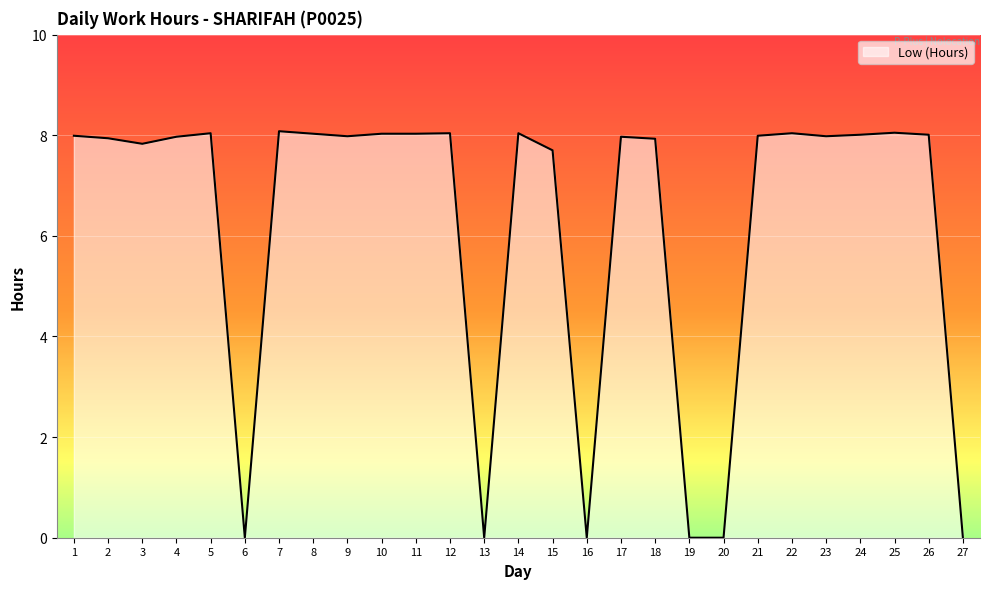

Does the chart display data point markers on the line(s)?

No